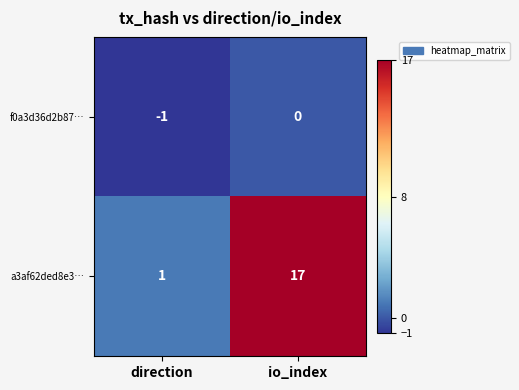

Which series changed the most between direction and io_index?

a3af62ded8e3…